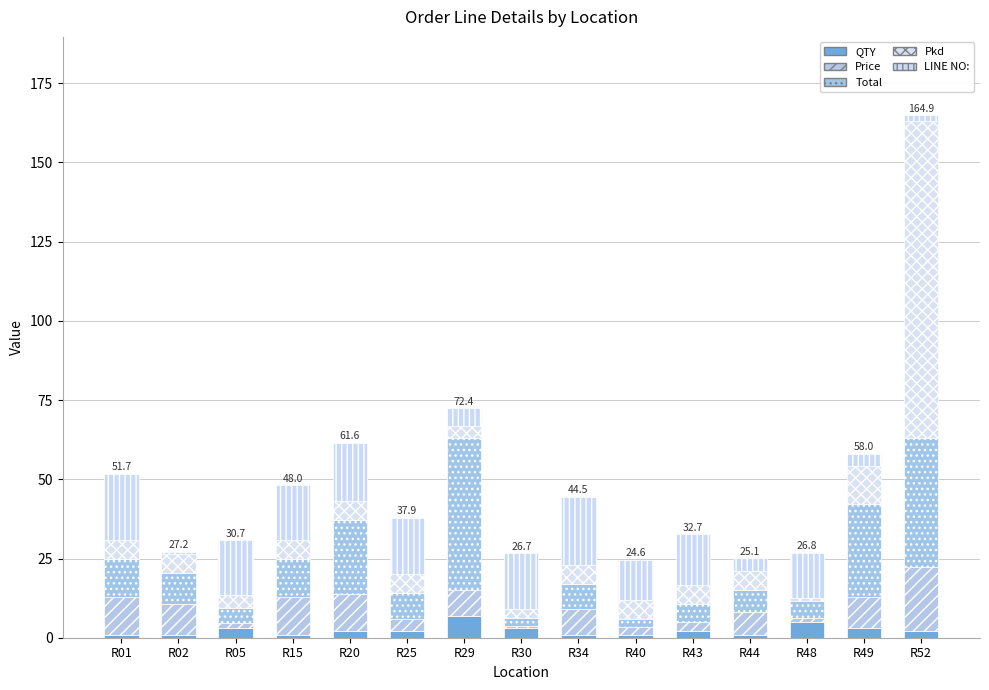

What are all the series names shown in the legend?

QTY, Price, Total, Pkd, LINE NO: